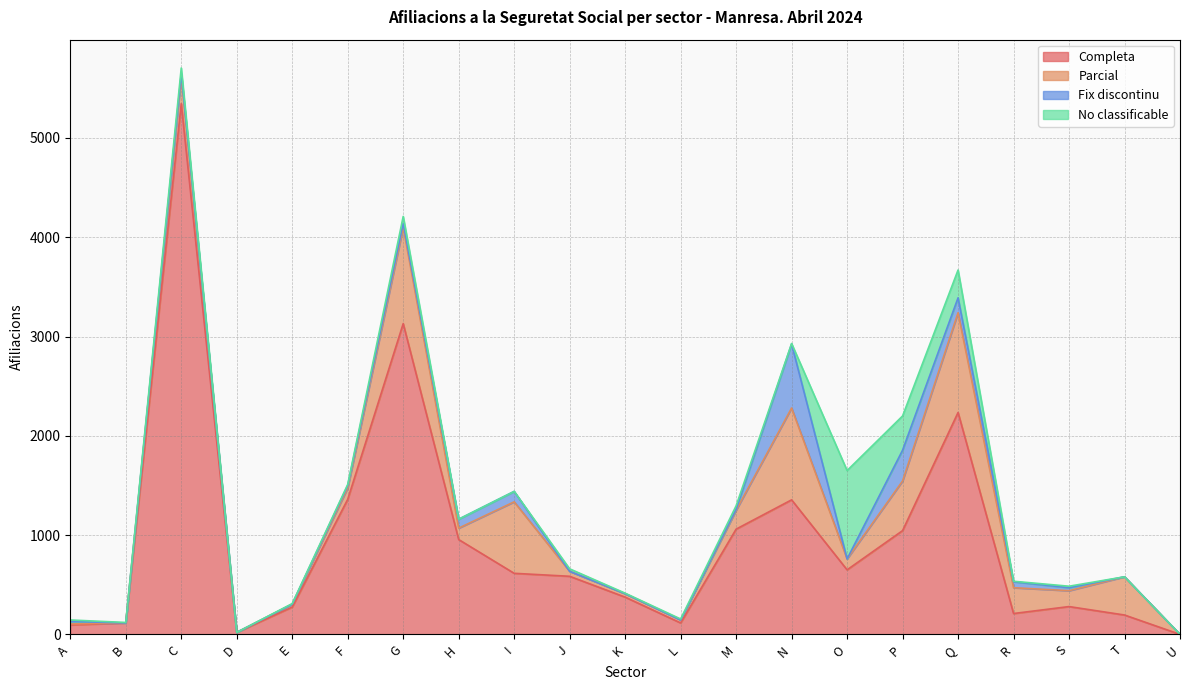

Between K and J, which is larger?

J